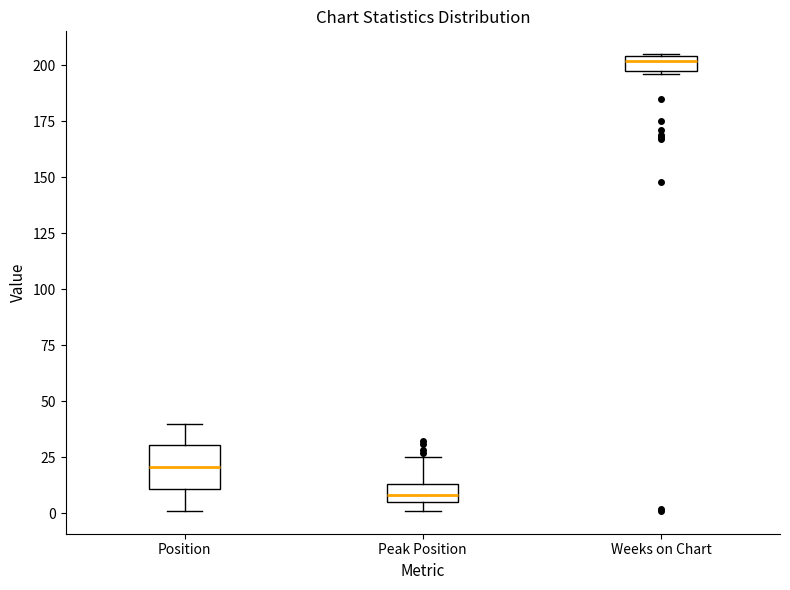

Which box's median line is the highest?

Weeks on Chart